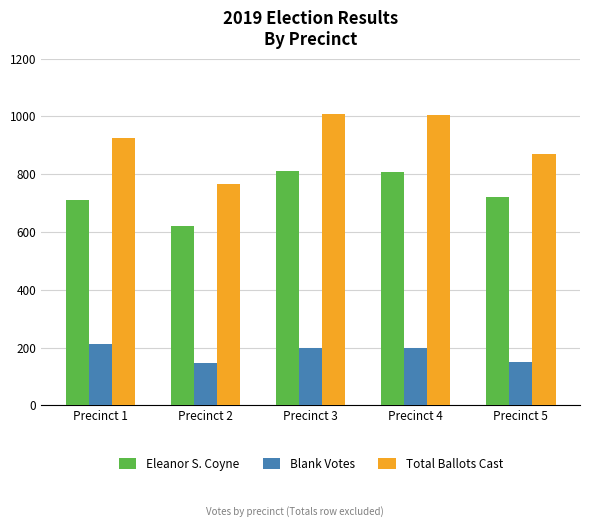

What is the lowest value of the Blank Votes series?

145